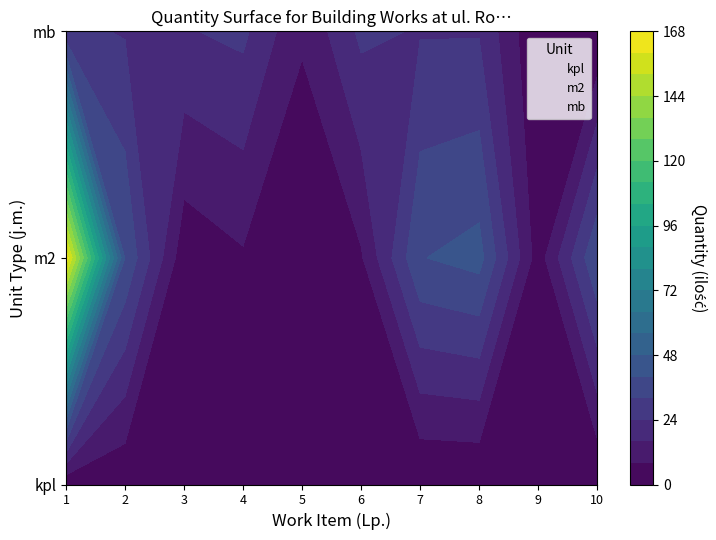

Which label corresponds to the smallest value in the chart?

6